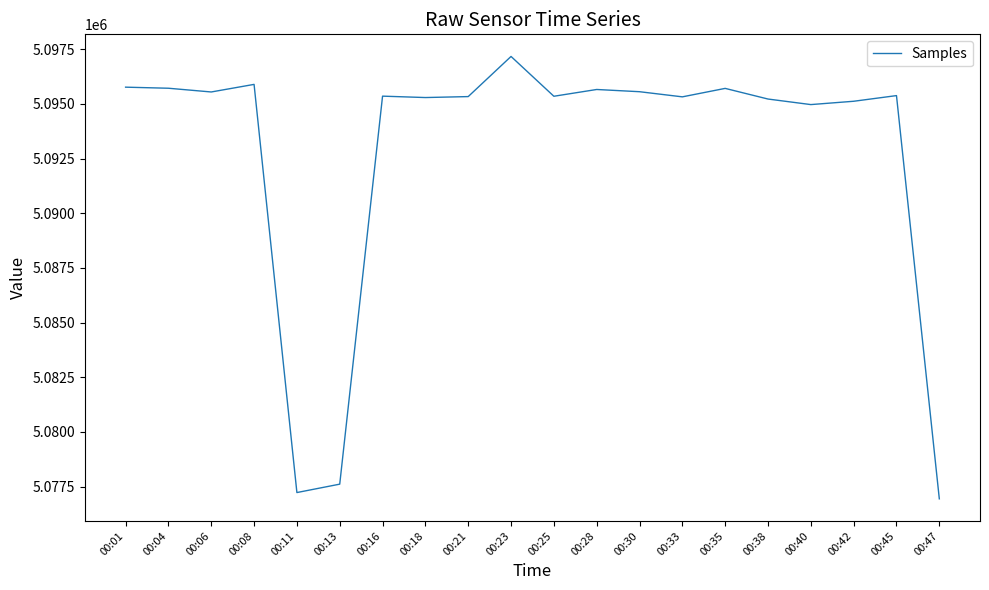

How many distinct data groups are displayed?

1